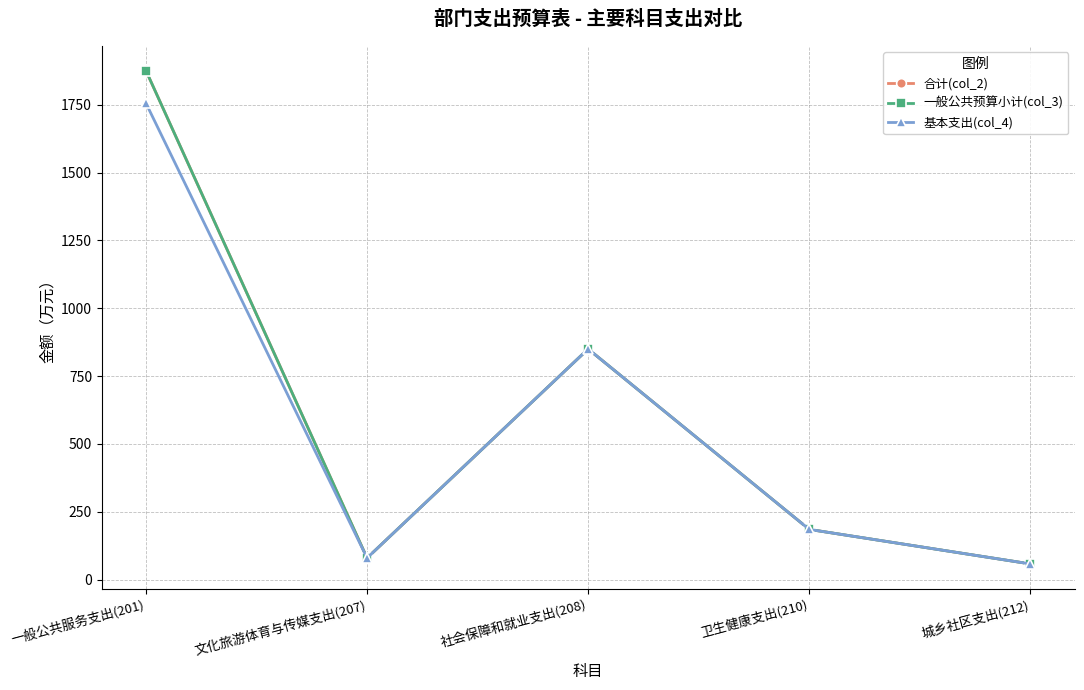

Where is 基本支出(col_4) nearest to the value 906?

社会保障和就业支出(208)